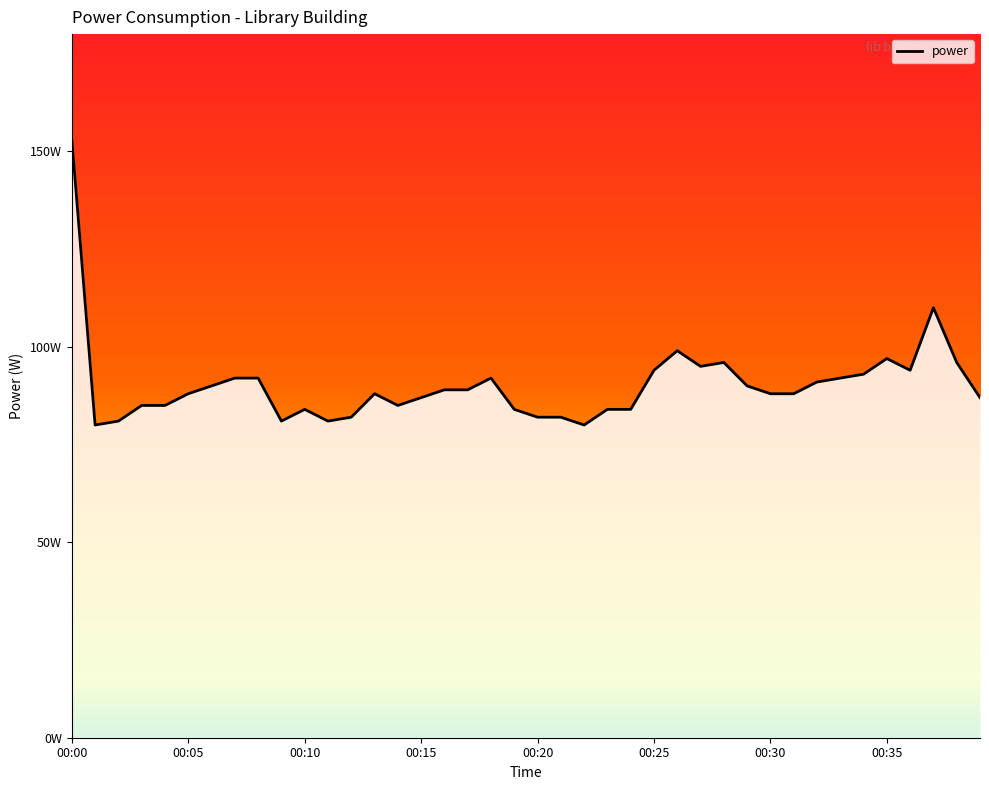

True or false: there are more than 2 points higher than both neighbors.

True